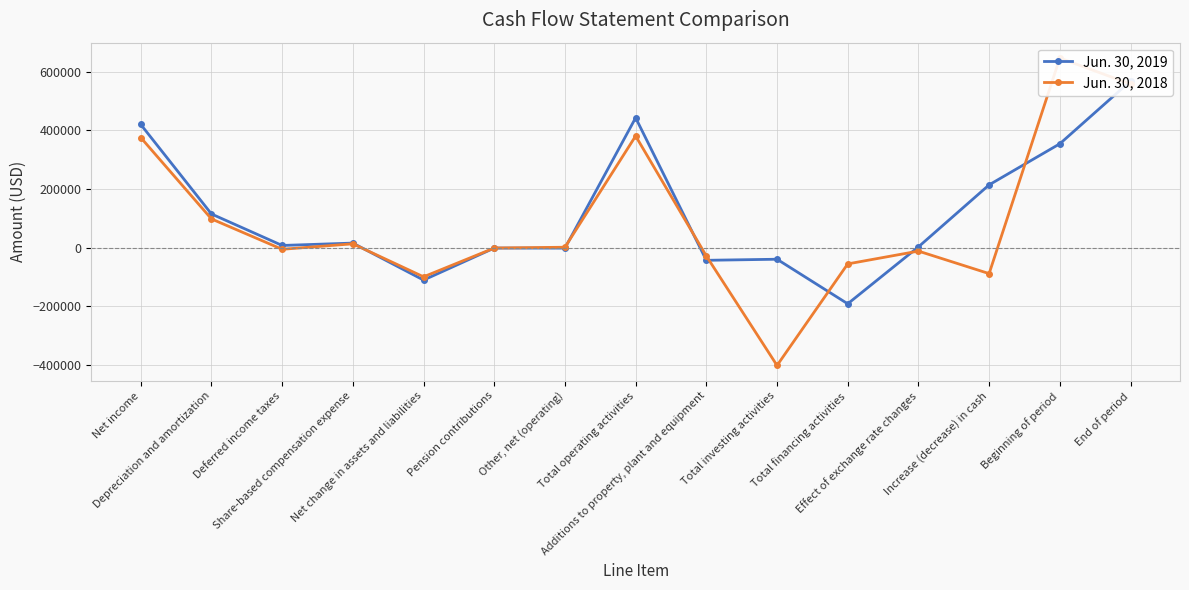

What is the difference between the second highest and second lowest values in the Jun. 30, 2018 series?

657219